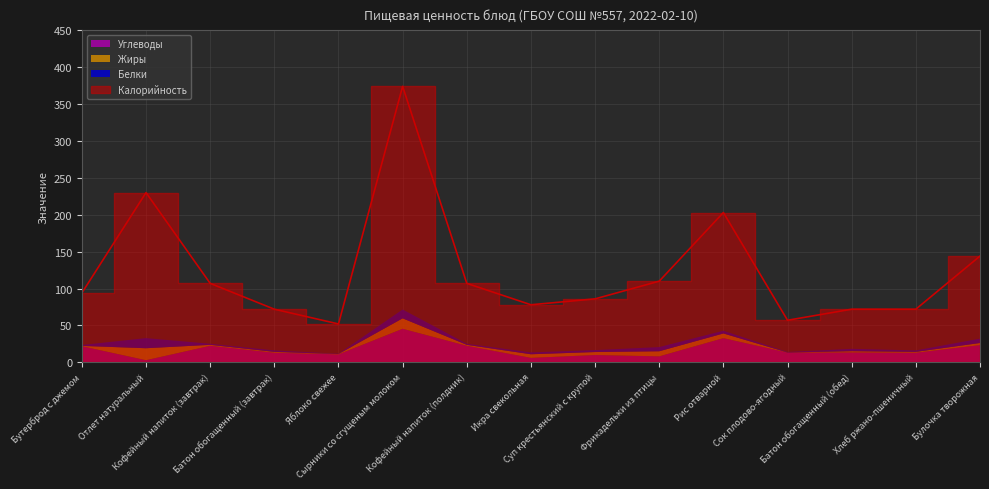

Which series has the largest range (max minus min)?

Калорийность